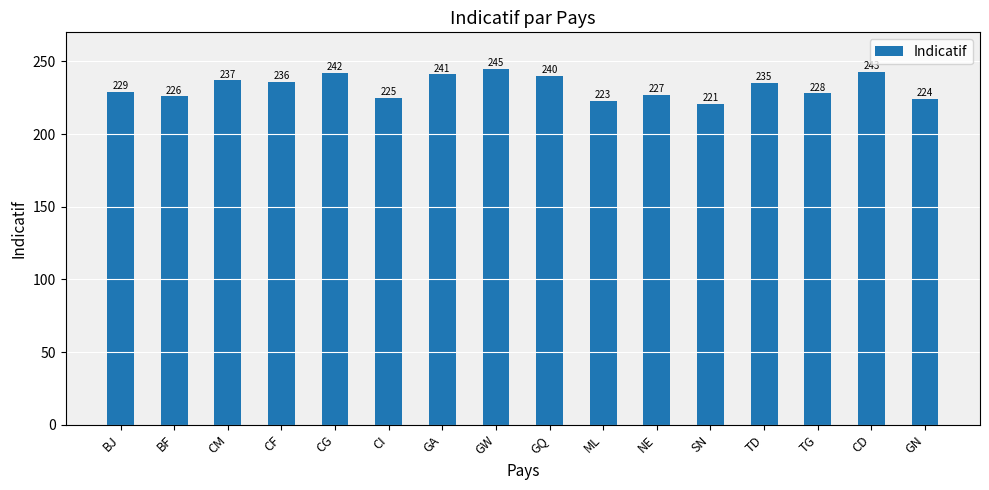

How many series are shown in this chart?

1